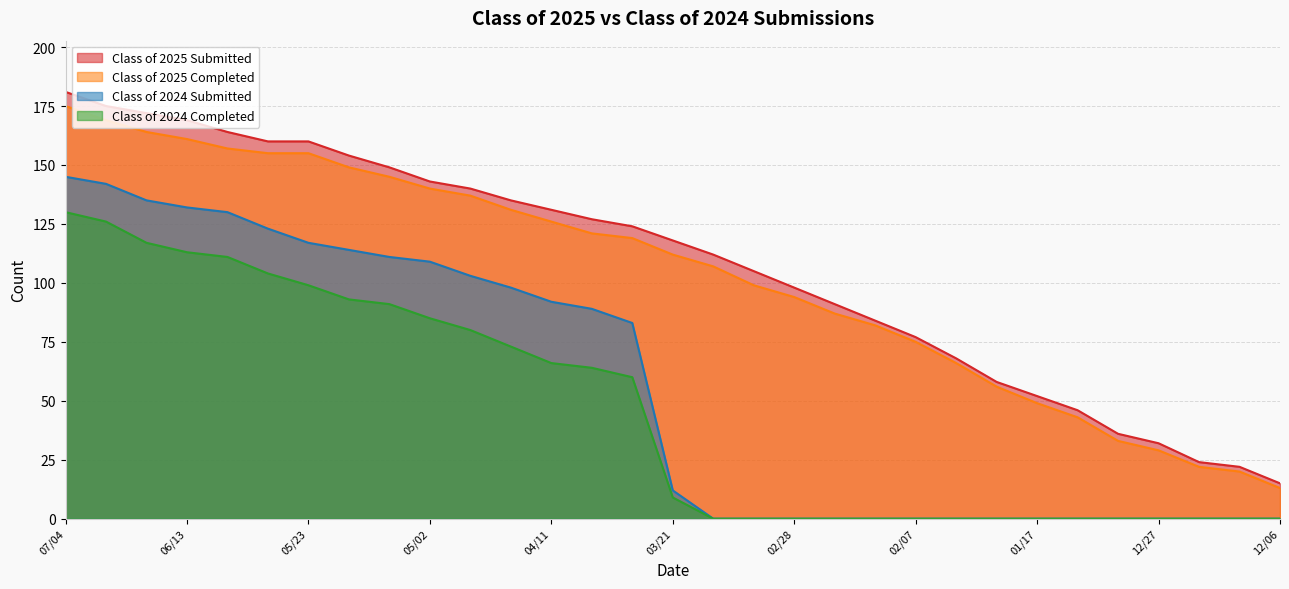

List the series in order of their peak value, highest first.

Class of 2025 Submitted, Class of 2025 Completed, Class of 2024 Submitted, Class of 2024 Completed